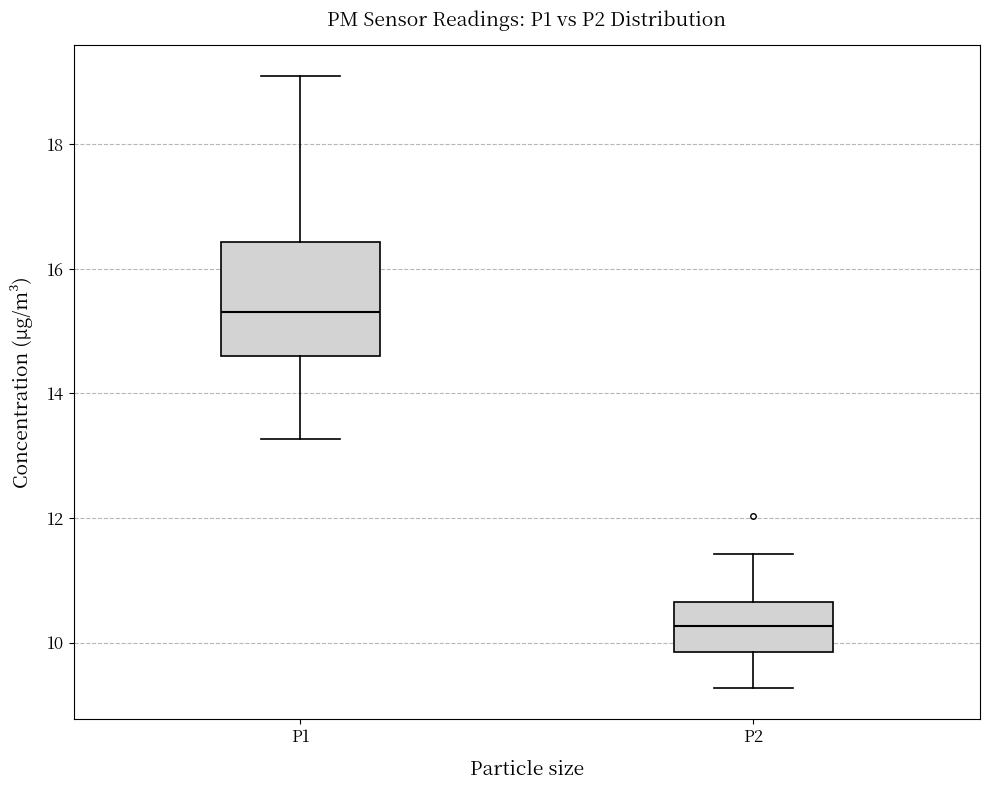

Where does the lower whisker of the box for P1 end on the y-axis? The values are not printed on the chart, so give them approximately, as read against the axis.

13.2